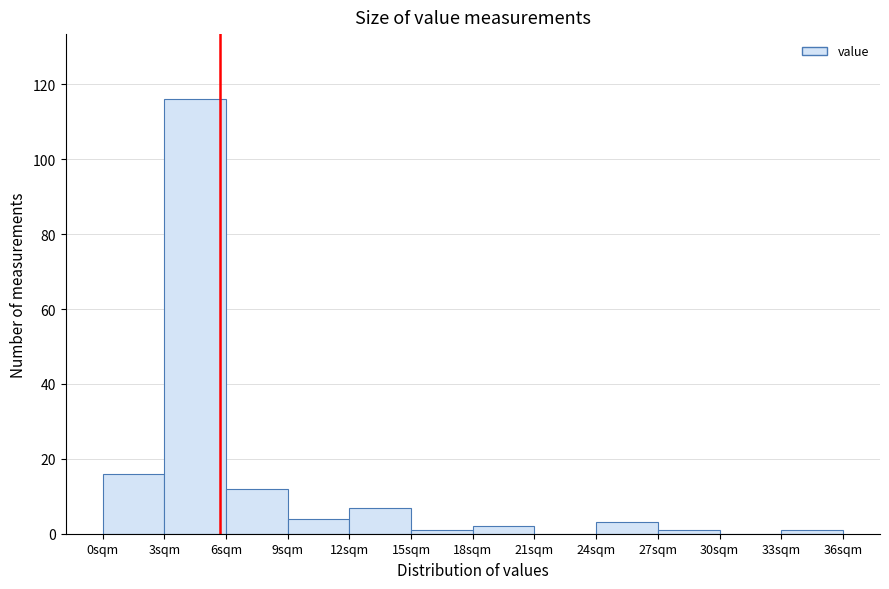

What is the height of the bar covering 0 to 3 on the x-axis? The values are not printed on the chart, so give them approximately, as read against the axis.

16